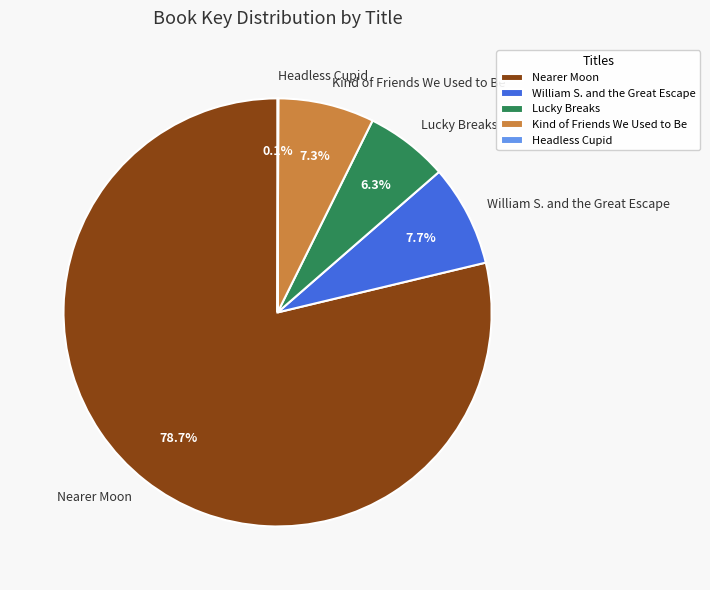

What is the largest slice in the pie chart?

Nearer Moon